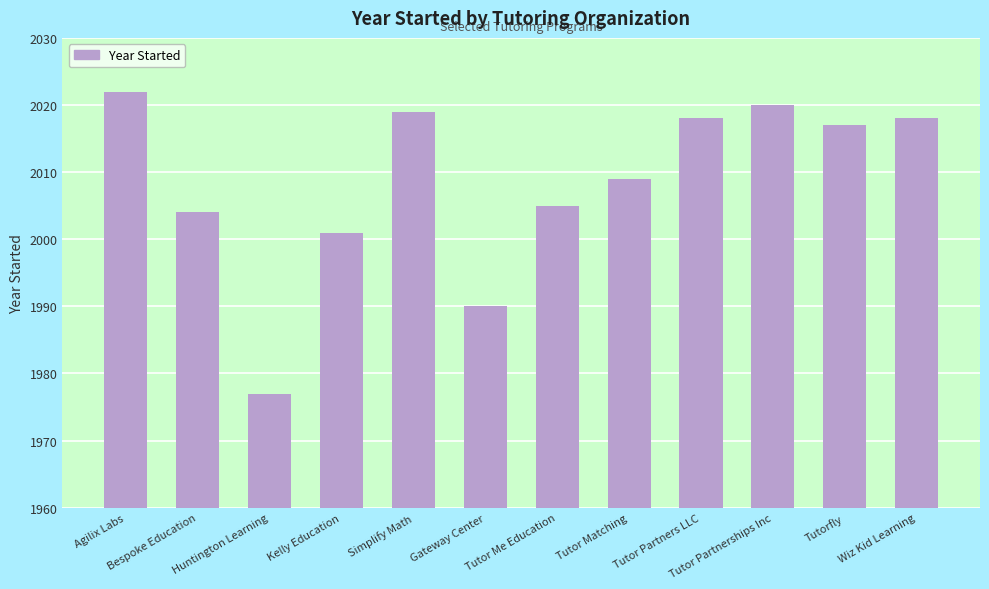

Where does the data first go above 2017?

Agilix Labs